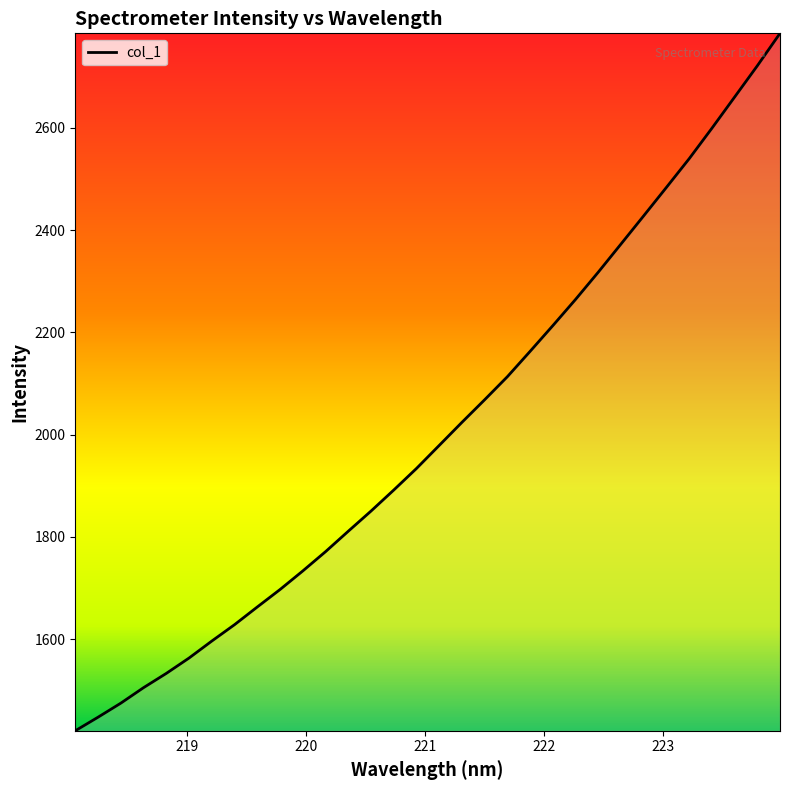

What is the greatest value displayed?

2784.7